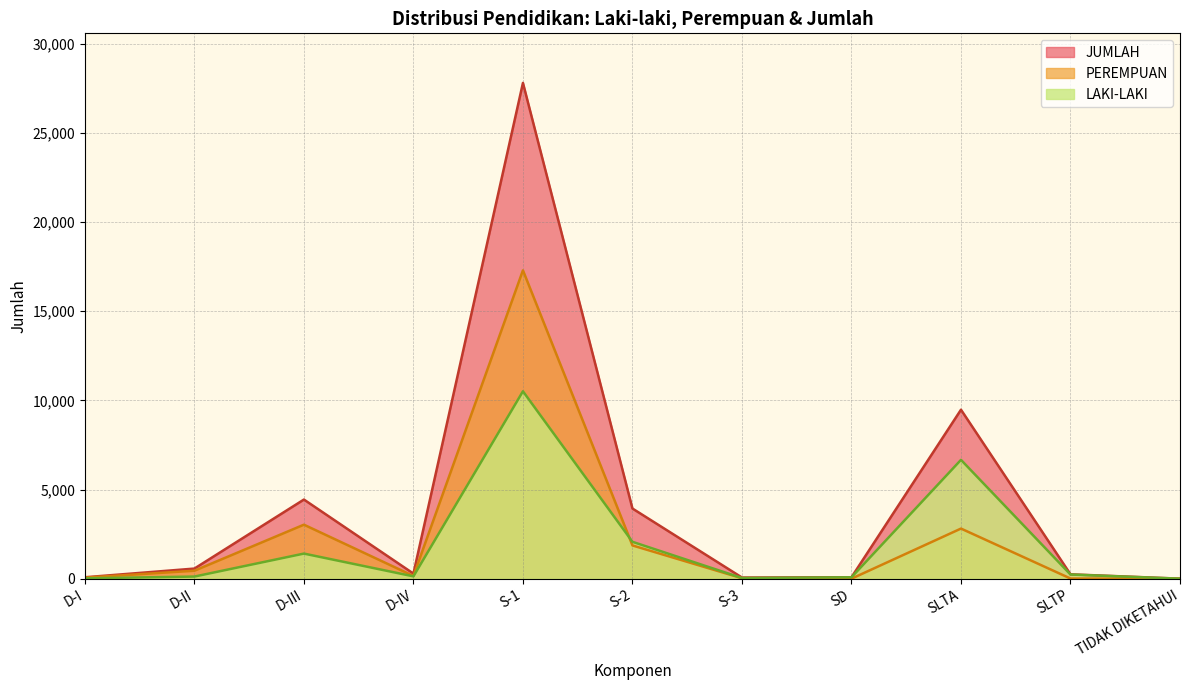

The value of LAKI-LAKI at S-1 is 17339. True or false?

False